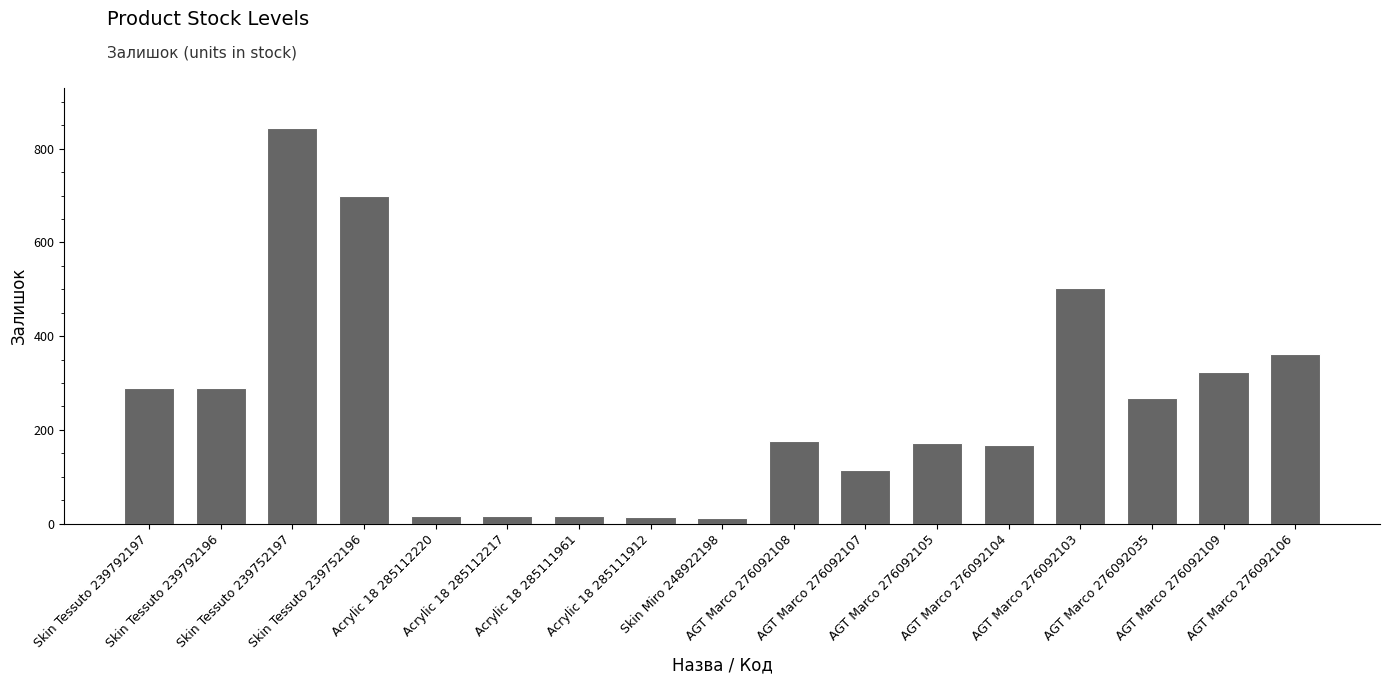

How many data points does each series have?

17